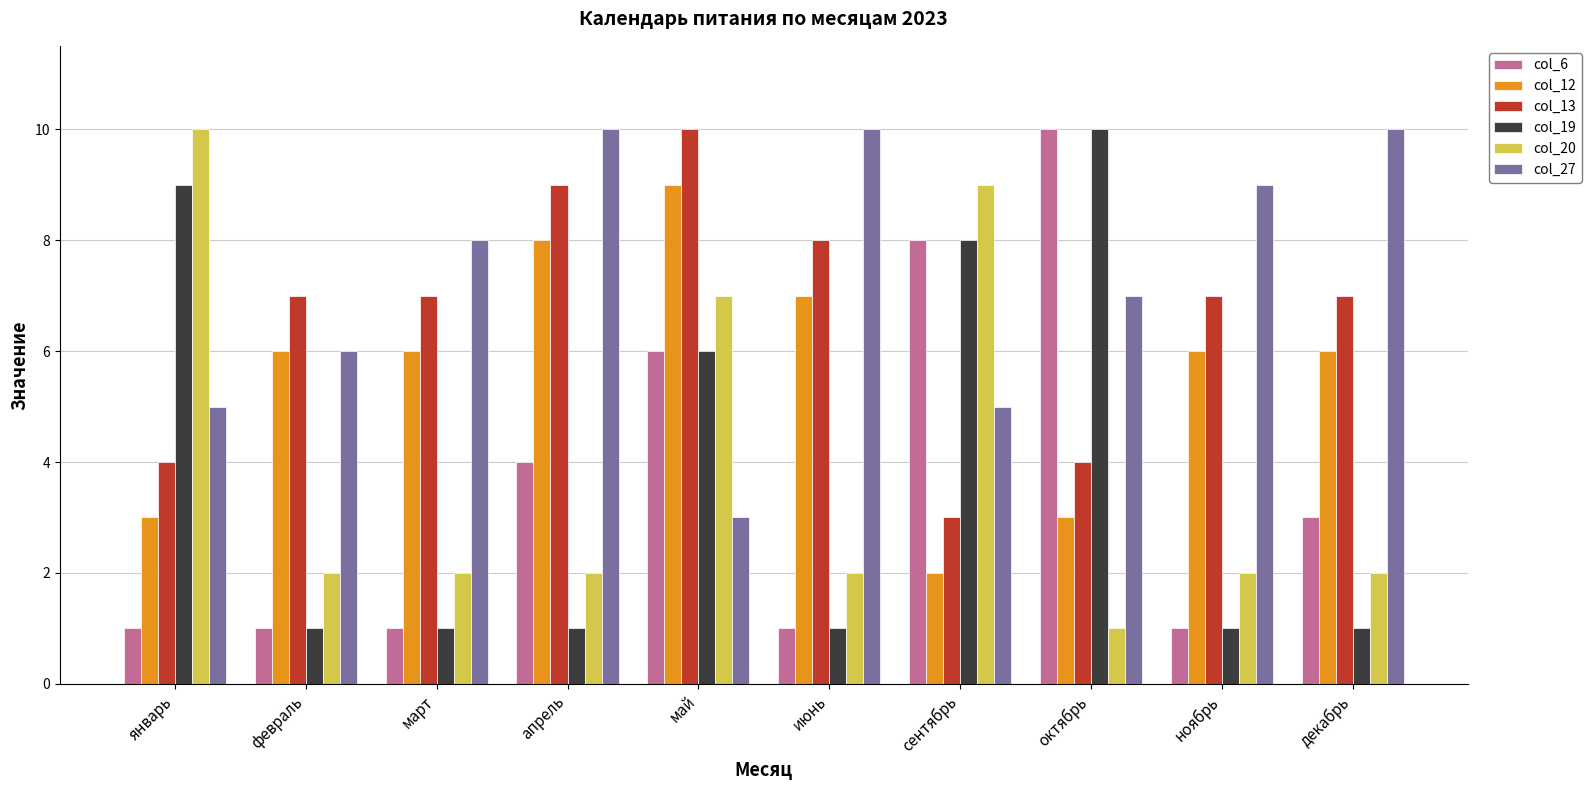

The col_12 series shows 8 at апрель. True or false?

True